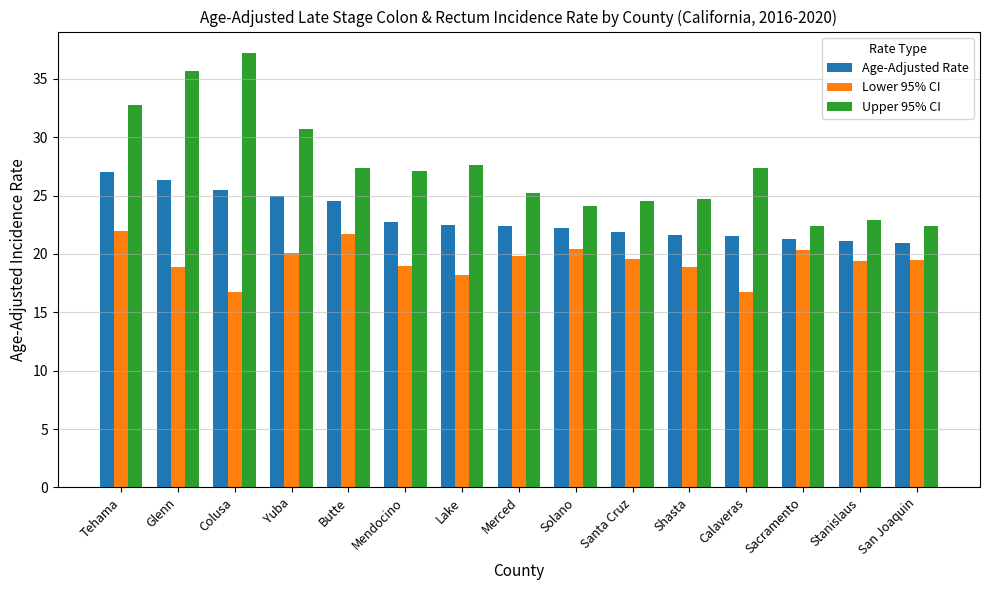

What is the difference between the Upper 95% CI values at Glenn and Lake?

8.1